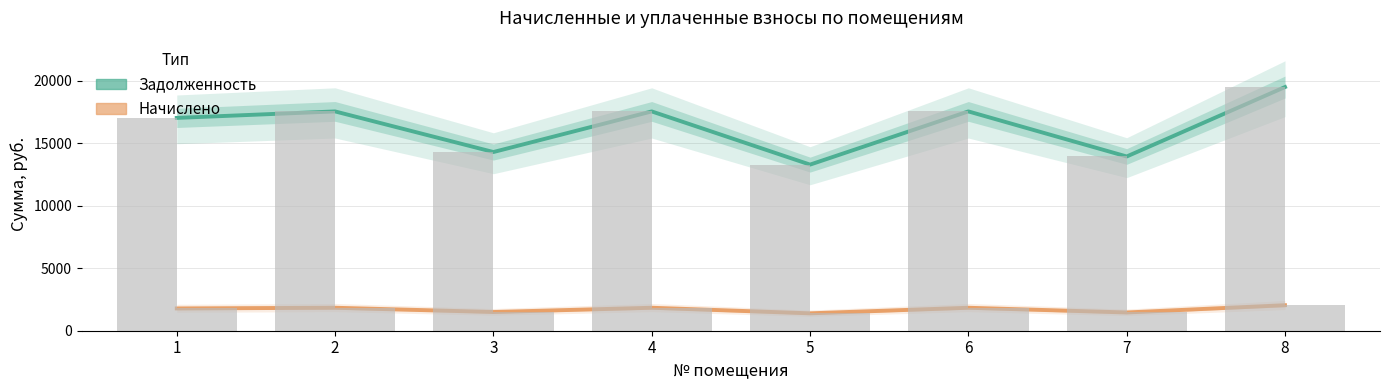

Reading left to right, list all the values displayed in this chart.

Задолженность (задолженность): 1=17021.6	2=17541.4	3=14293.0	4=17541.4	5=13285.9	6=17541.4	7=13935.6	8=19490.4
Начислено (начислено): 1=1782.7	2=1837.1	3=1496.9	4=1837.1	5=1391.4	6=1837.1	7=1459.4	8=2041.2